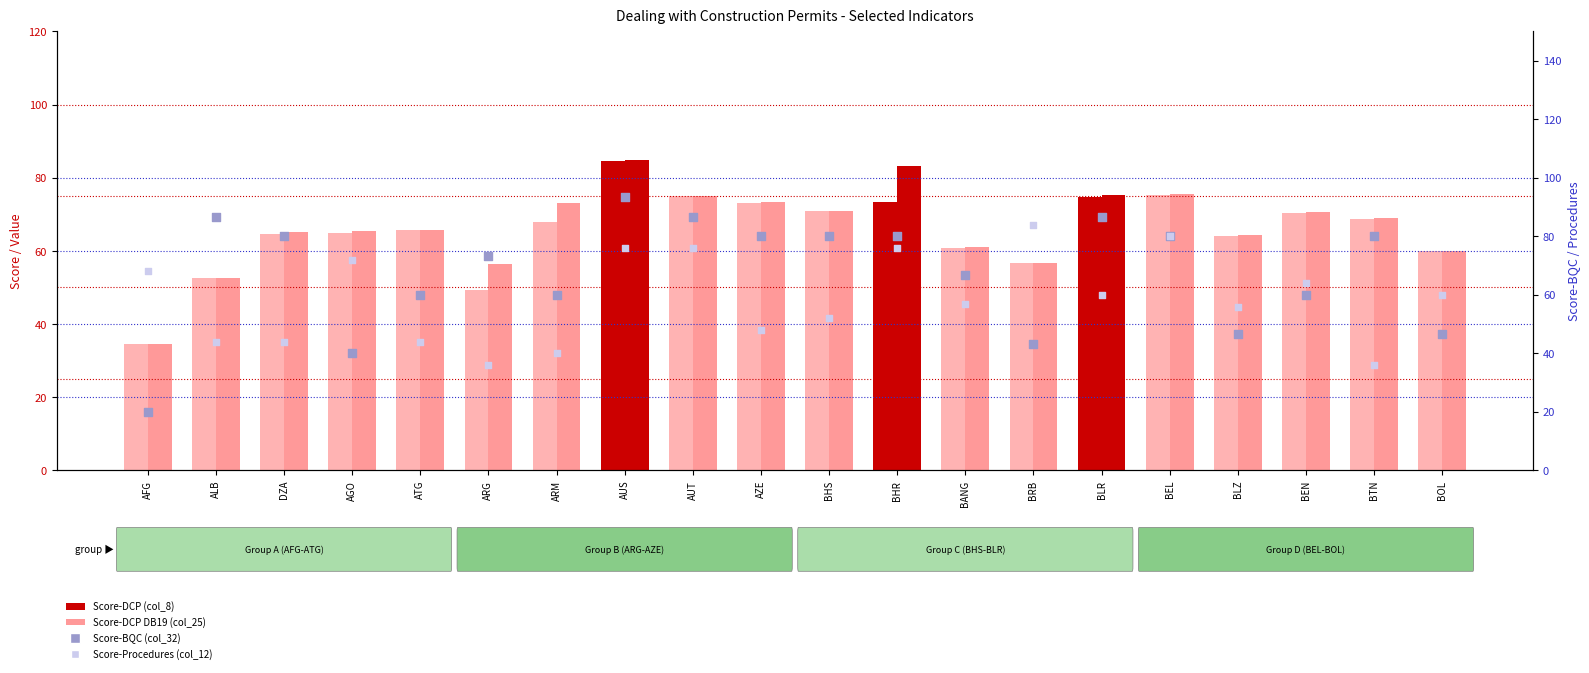

Which series has the largest total across all categories?

Score-BQC (col_32)